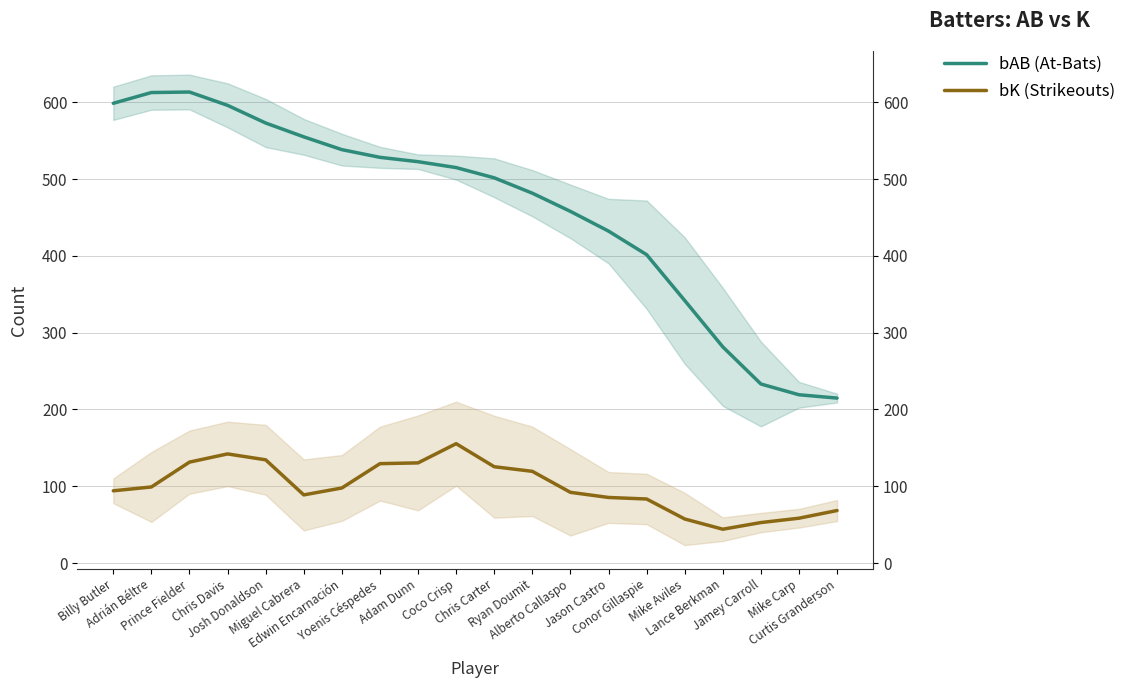

True or false: bAB (At-Bats) and bK (Strikeouts) intersect in this chart.

False